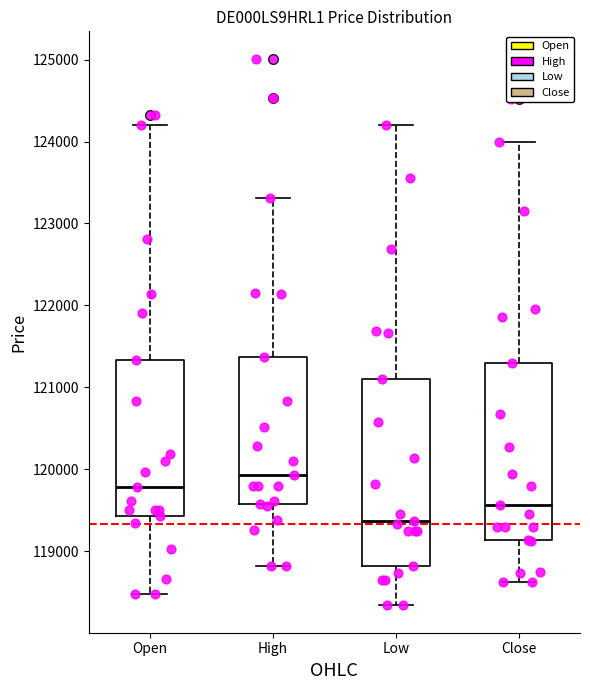

Which box's median line is the highest?

High